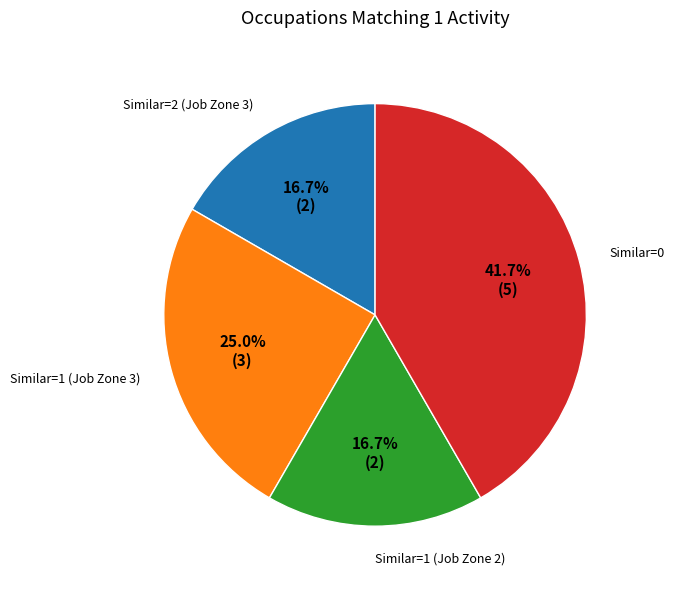

Which category has the biggest portion of the pie?

Similar=0